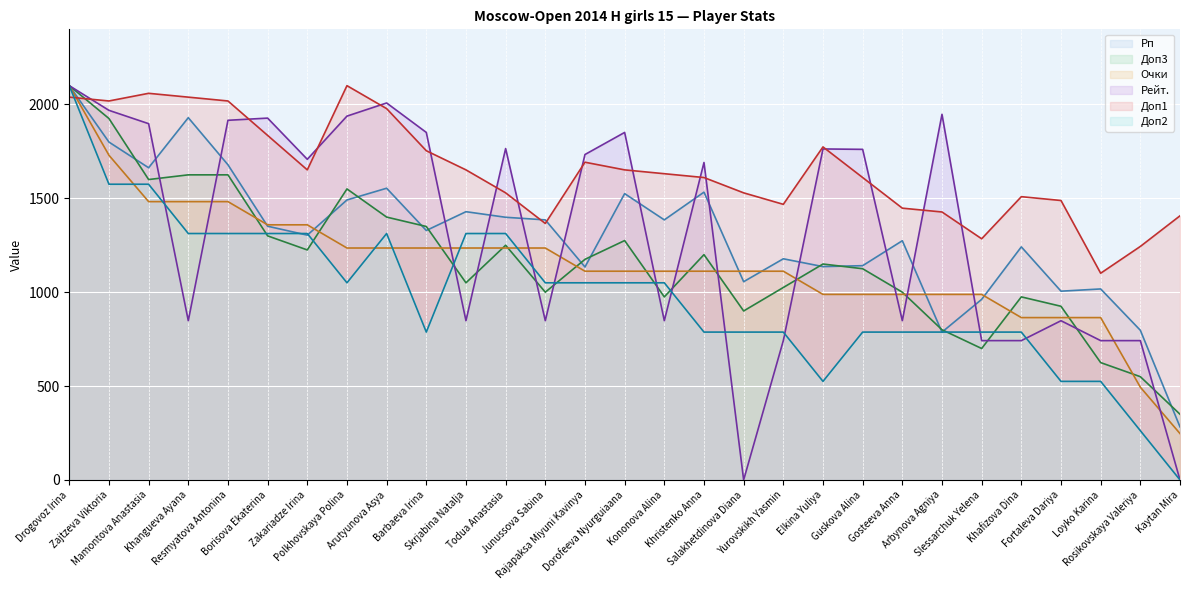

Which category has the highest value across all series?

Drogovoz Irina